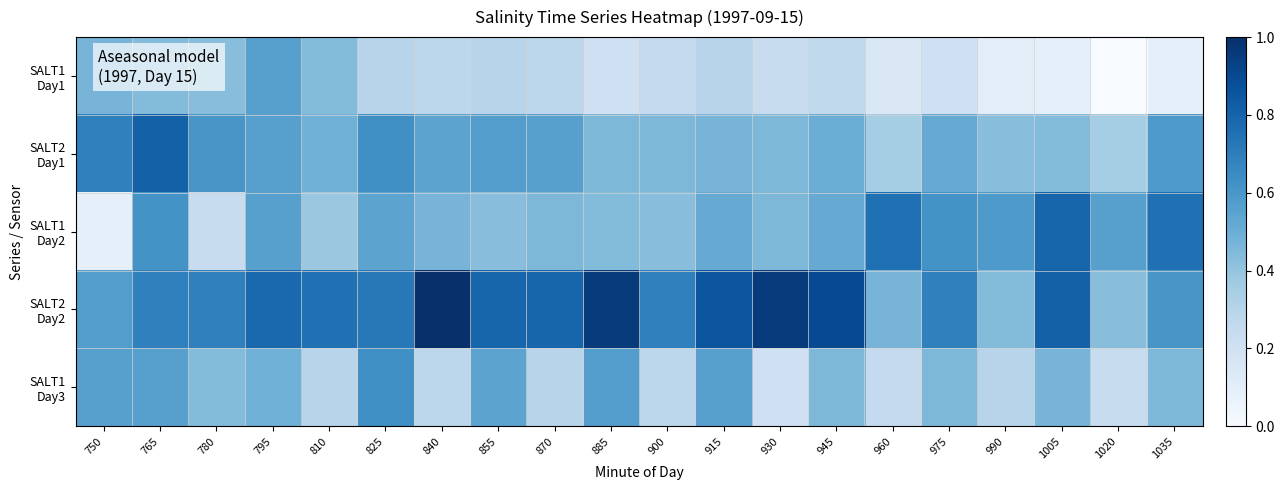

At which category is the sum across all series the highest?

765